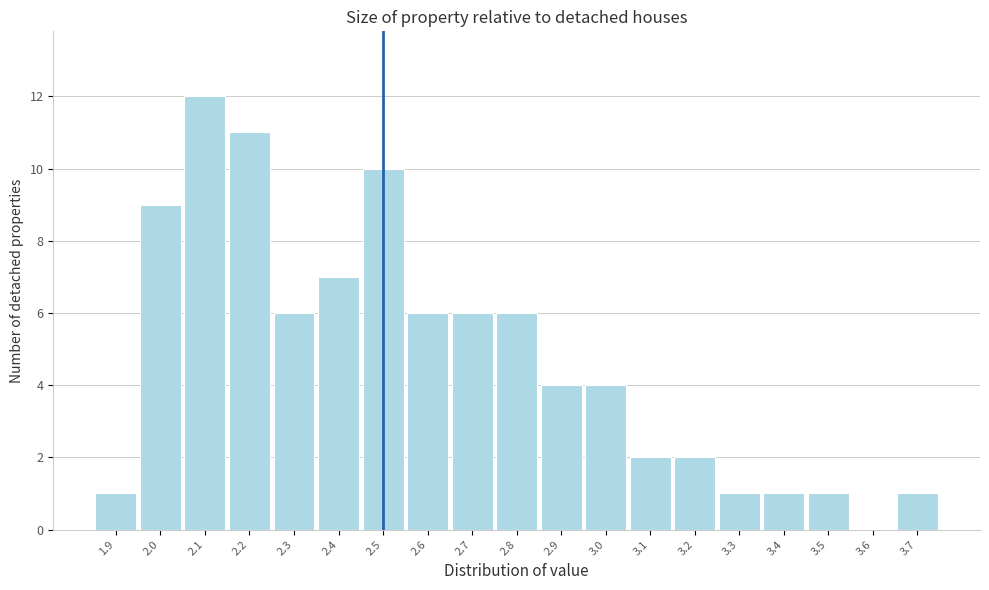

Reading left to right, list every bar in this chart as the range it spans on the x-axis followed by its height. The values are not printed on the chart, so give them approximately, as read against the axis.

1.85 to 1.95: 1
1.95 to 2.05: 9
2.05 to 2.15: 12
2.15 to 2.25: 11
2.25 to 2.35: 6
2.35 to 2.45: 7
2.45 to 2.55: 10
2.55 to 2.65: 6
2.65 to 2.75: 6
2.75 to 2.85: 6
2.85 to 2.95: 4
2.95 to 3.05: 4
3.05 to 3.15: 2
3.15 to 3.25: 2
3.25 to 3.35: 1
3.35 to 3.45: 1
3.45 to 3.55: 1
3.55 to 3.65: 0
3.65 to 3.75: 1